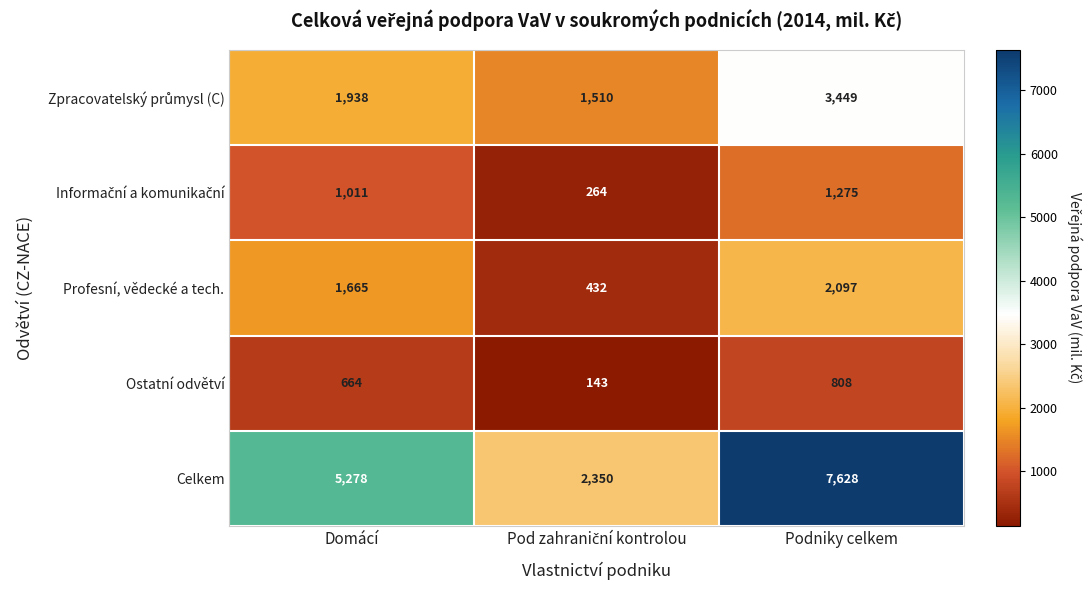

What is the approximate value of Ostatní odvětví at Podniky celkem?

808